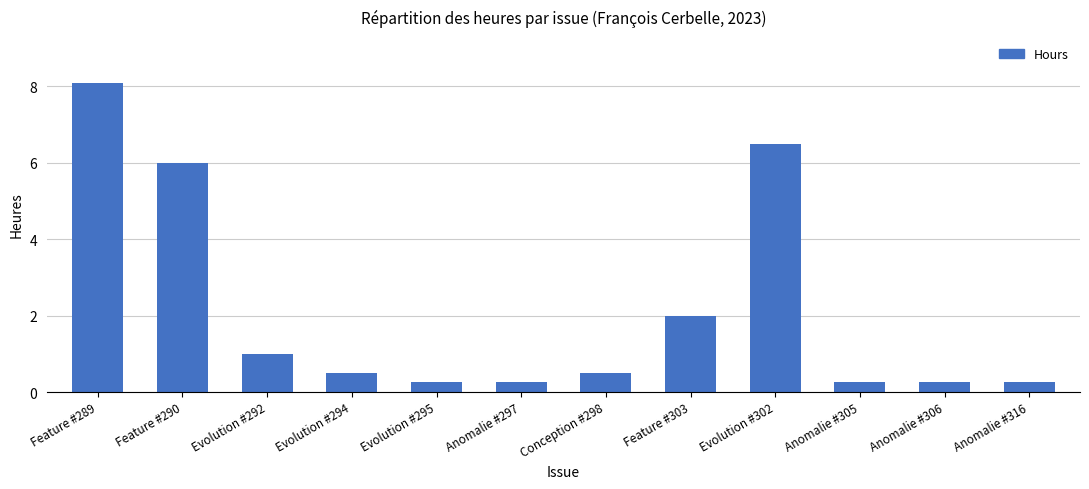

What is the ratio of the value at Feature #303 to the value at Evolution #302?

0.3